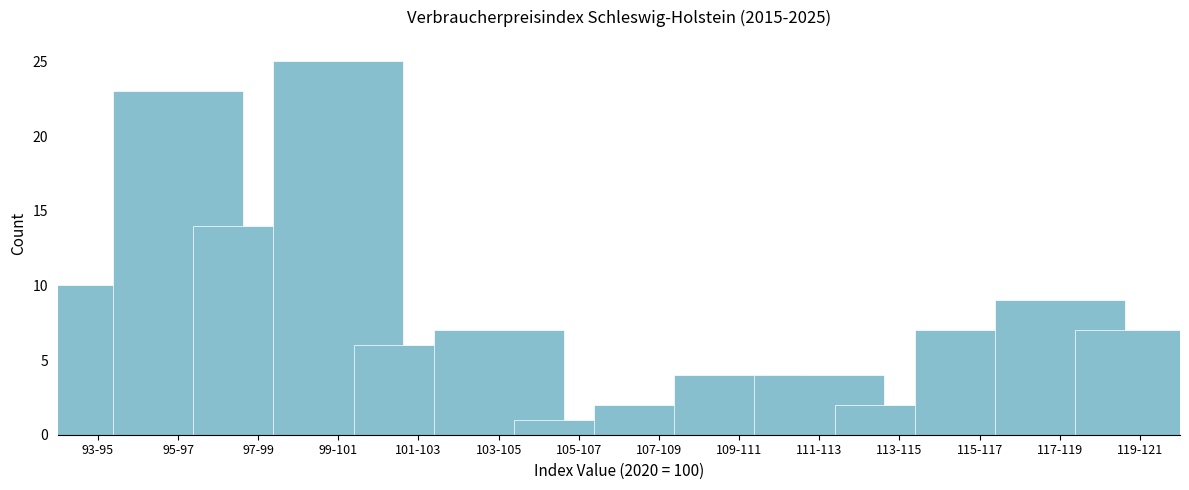

Reading right to left, list all the values displayed in this chart.

7	9	7	2	4	4	2	1	7	6	25	14	23	10